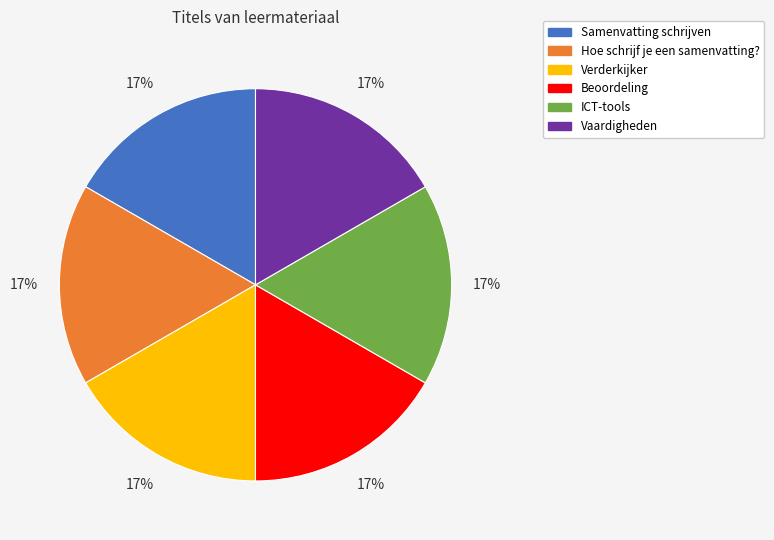

True or false: Samenvatting schrijven accounts for 10% of the total.

False